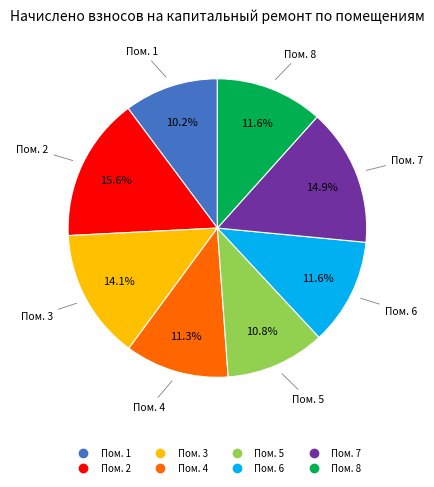

Is there a majority slice in this chart?

No